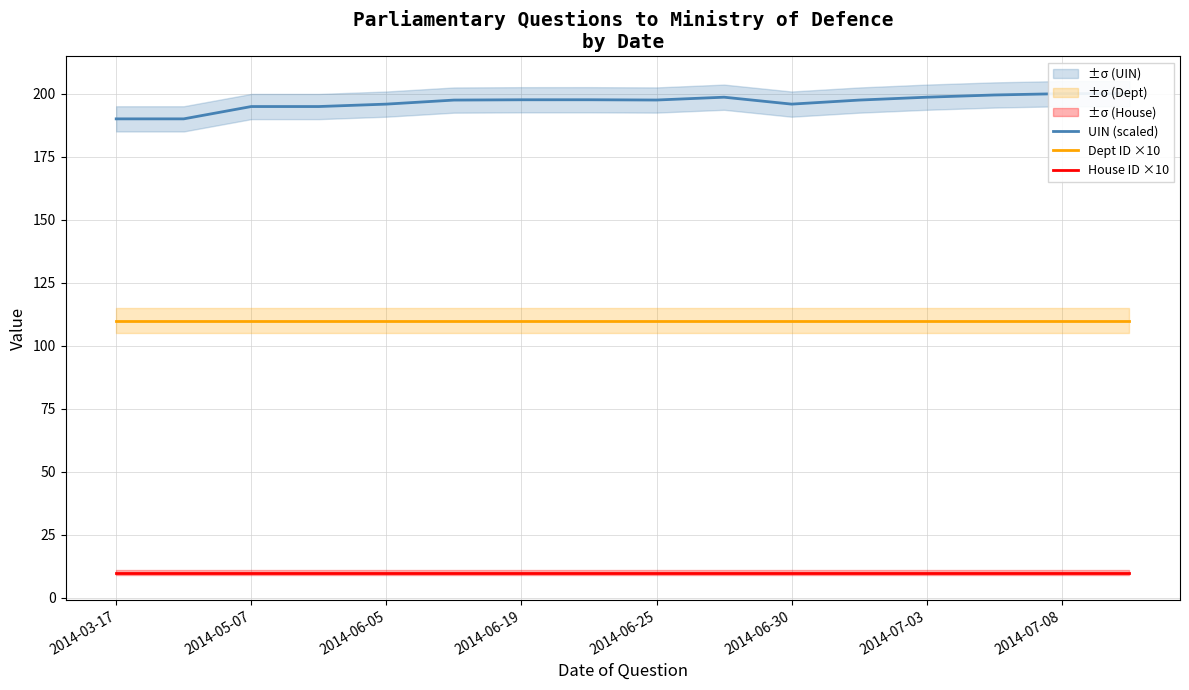

The Dept ID ×10 series shows 59 at 2014-03-17. True or false?

False